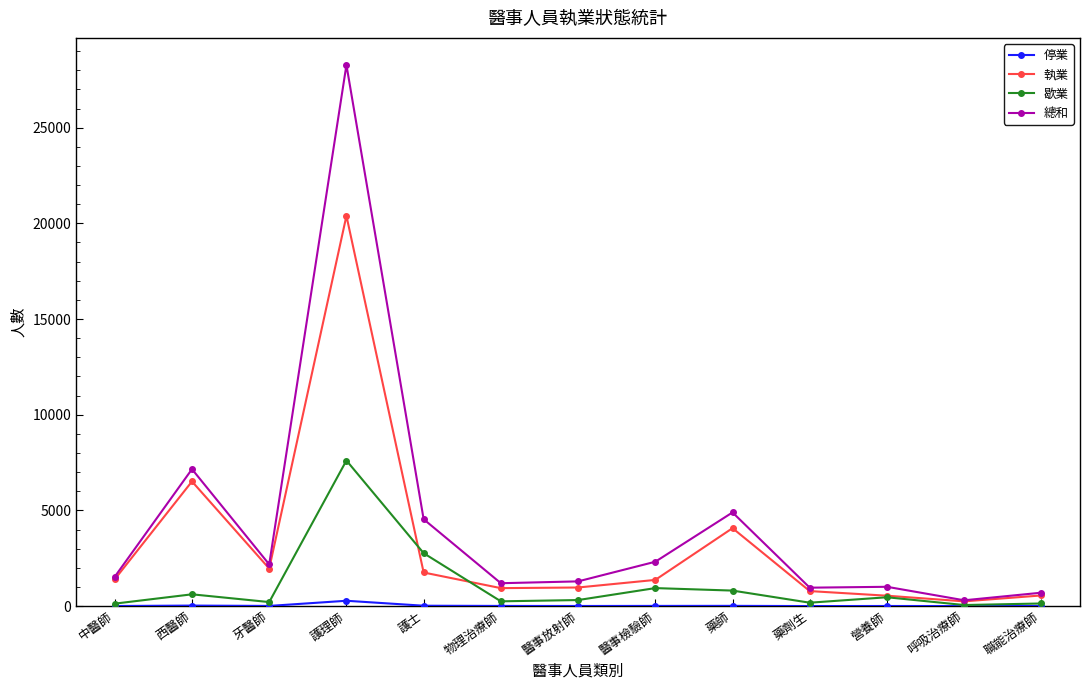

How many distinct data groups are displayed?

4